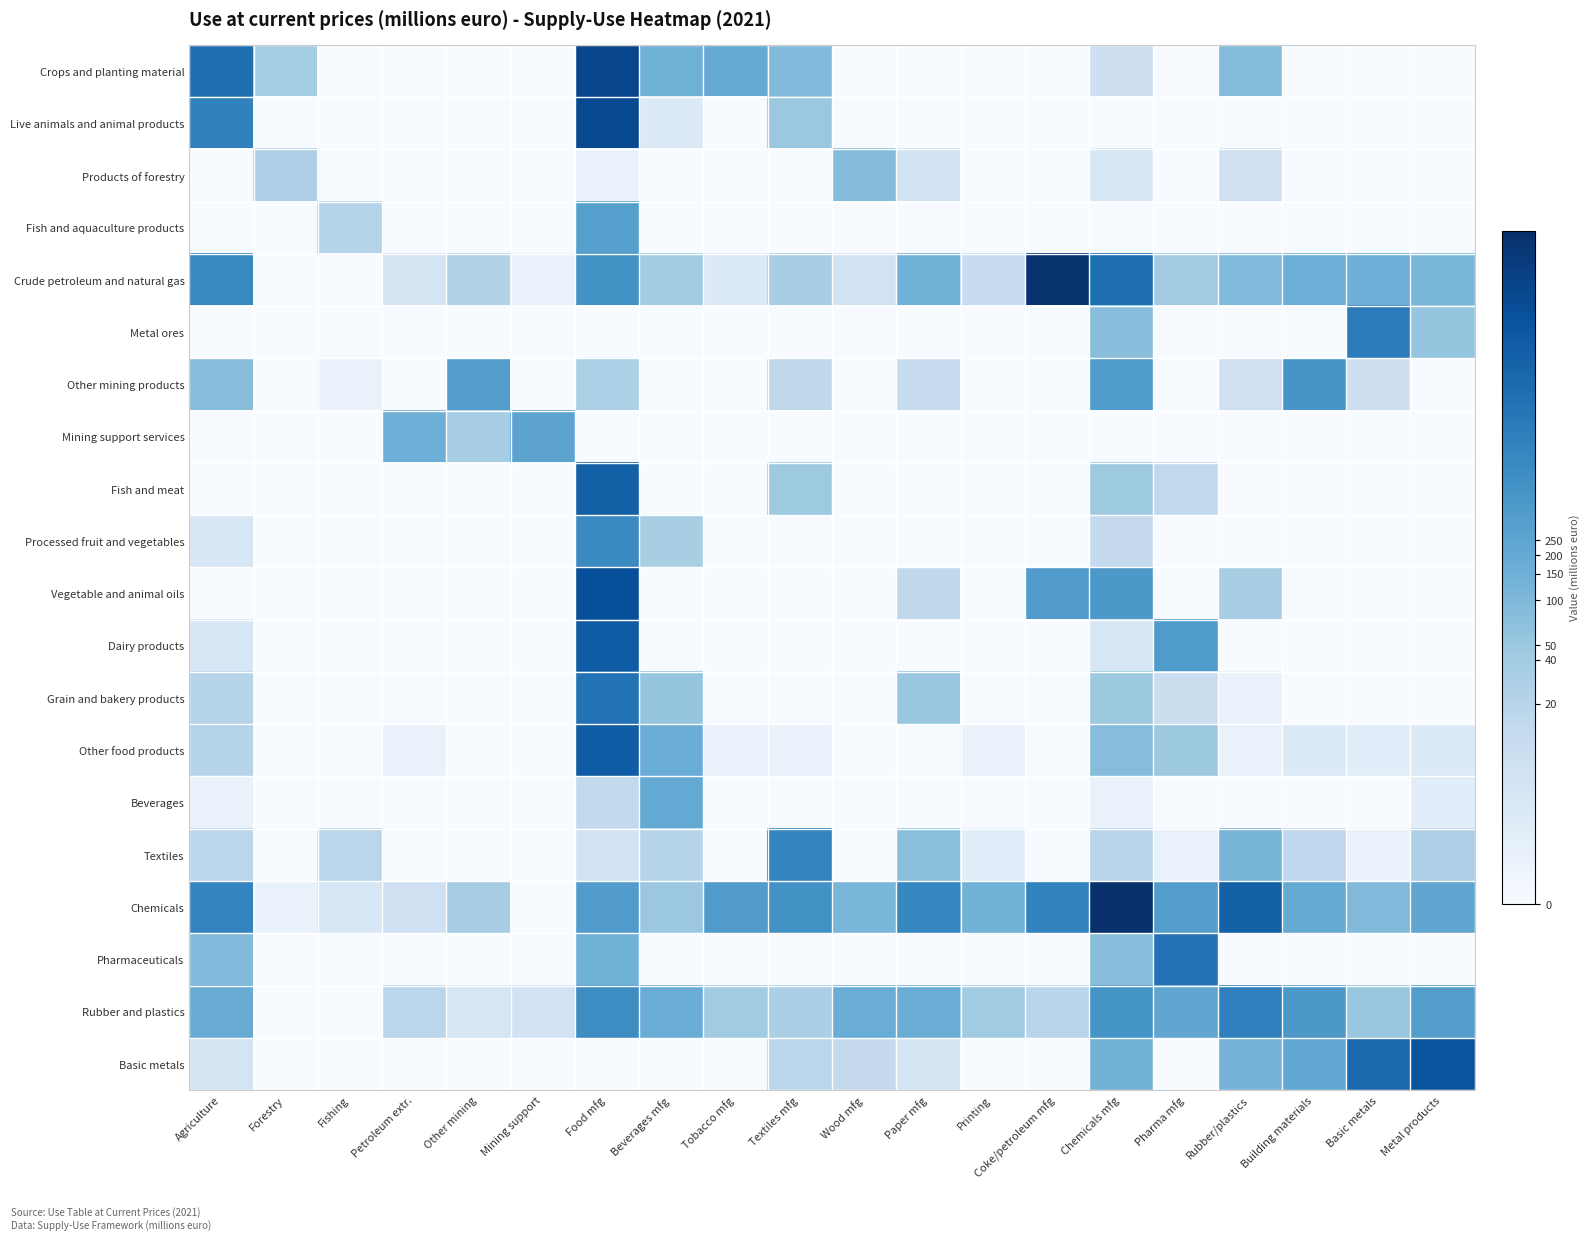

What is the difference between the highest and lowest values at Paper mfg?

6.8